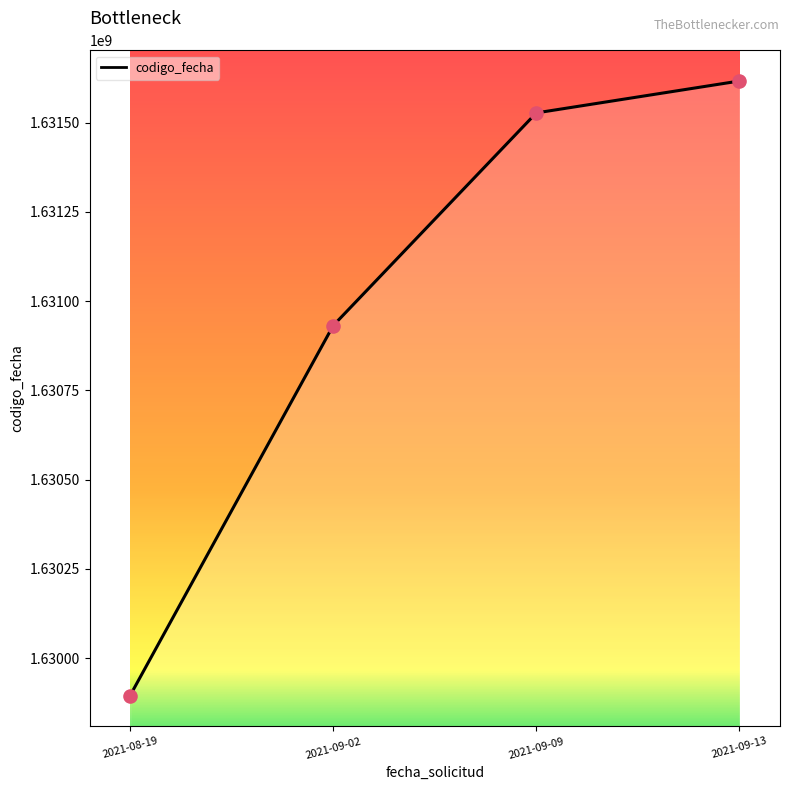

Approximately how many times larger is the value at 2021-09-02 compared to 2021-09-13?

1.0